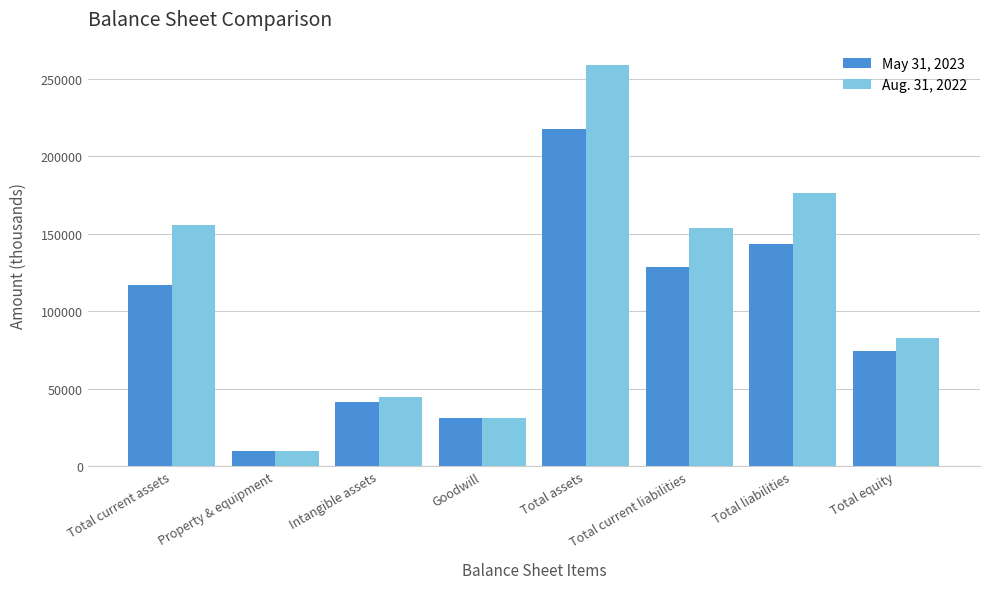

The value of Aug. 31, 2022 at Total current liabilities is 153796. True or false?

True